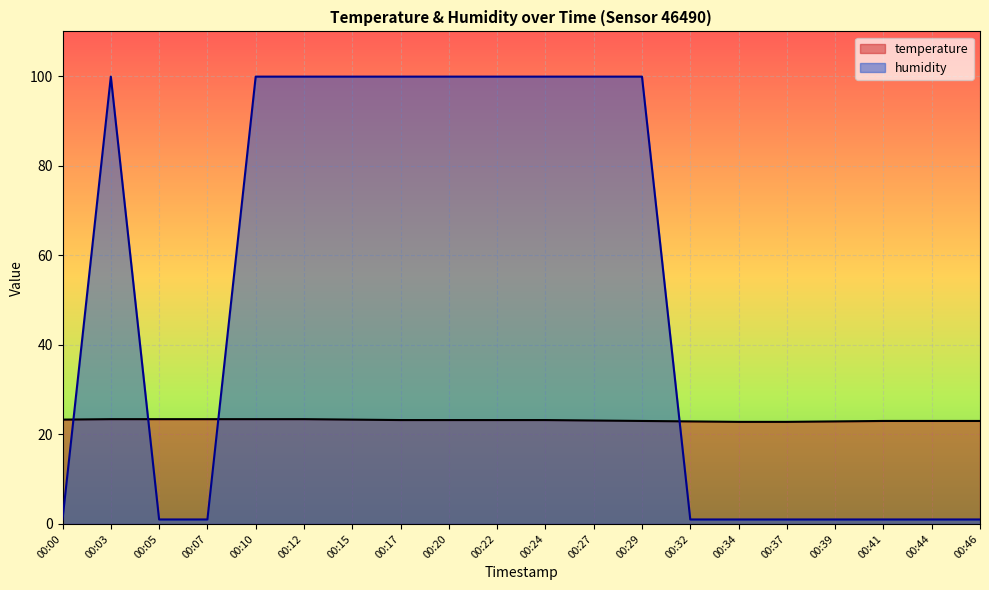

Reading left to right, list all the values displayed in this chart.

temperature: 23.3	23.4	23.4	23.4	23.4	23.4	23.3	23.2	23.2	23.2	23.2	23.1	23.0	22.9	22.8	22.8	22.9	23.0	23.0	23.0
humidity: 1.0	99.9	1.0	1.0	99.9	99.9	99.9	99.9	99.9	99.9	99.9	99.9	99.9	1.0	1.0	1.0	1.0	1.0	1.0	1.0